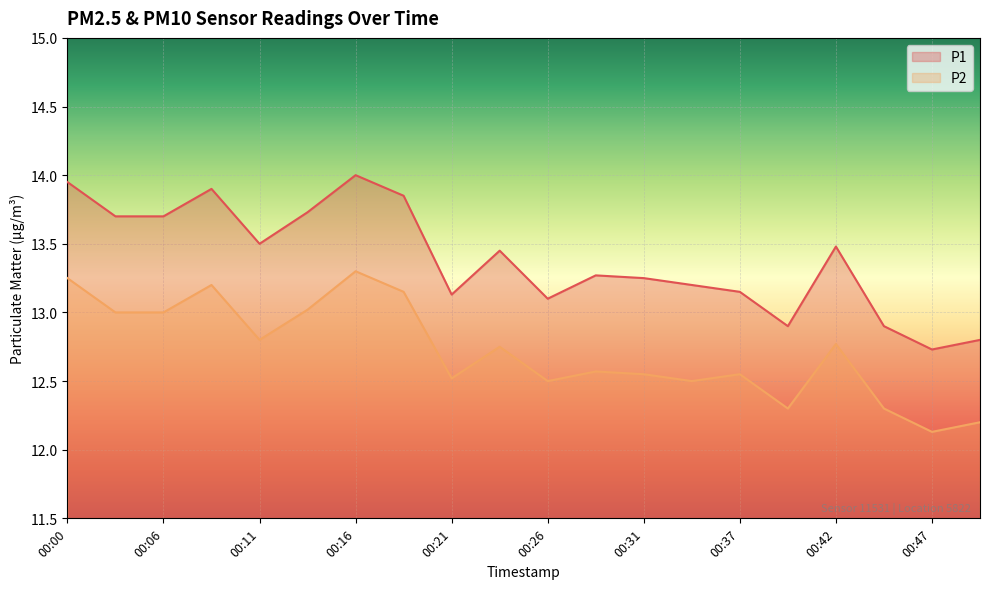

What is the sum of all P1 values?

267.7